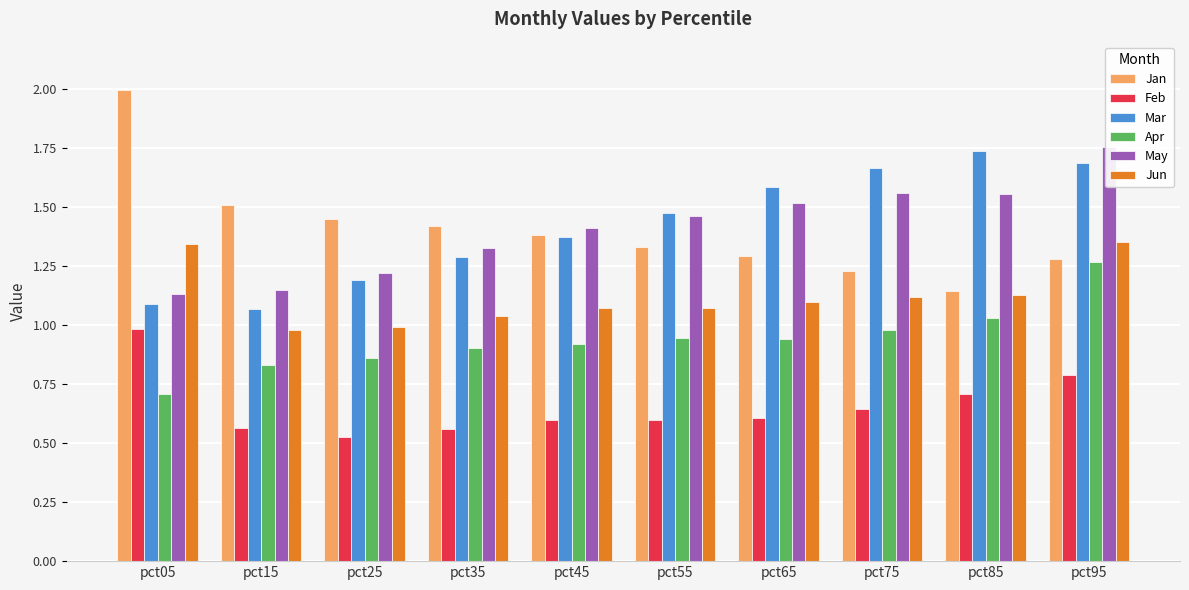

What is the difference between the maximum and minimum values in the Feb series?

0.5